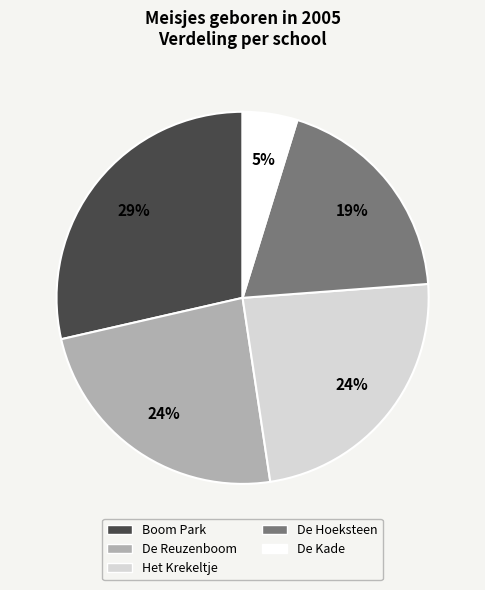

True or false: De Hoeksteen accounts for 19% of the total.

True